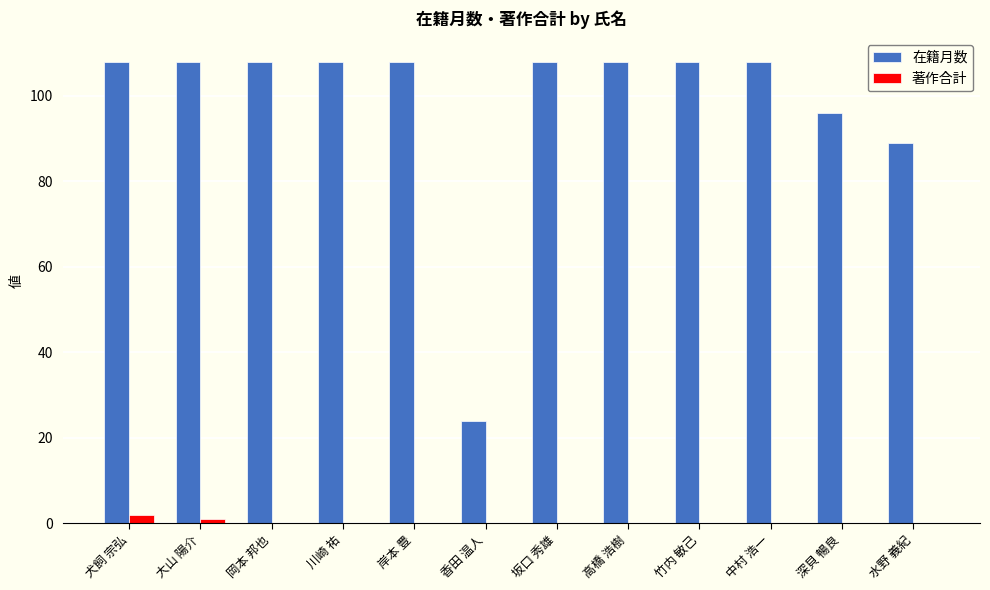

The 著作合計 series shows 0 at 中村 浩一. True or false?

True